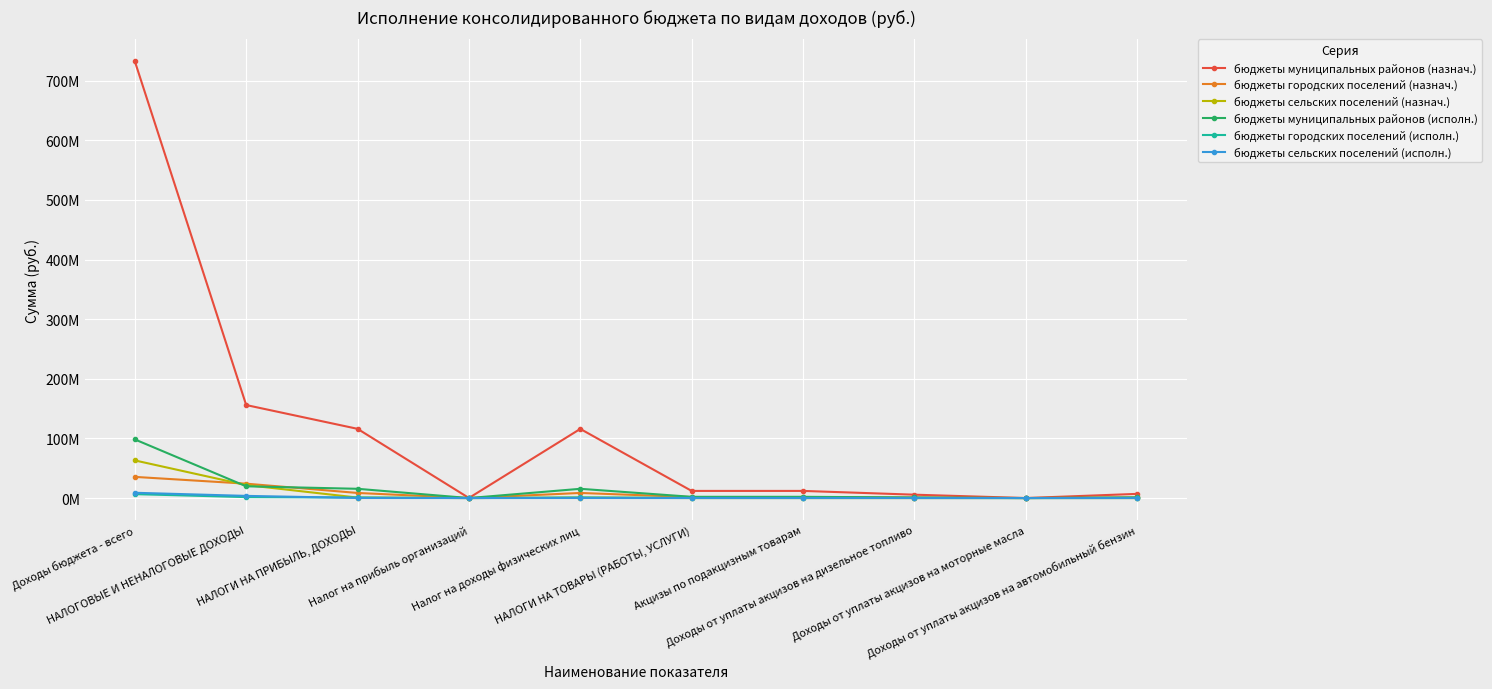

Is this an area chart (filled region under the line)?

No